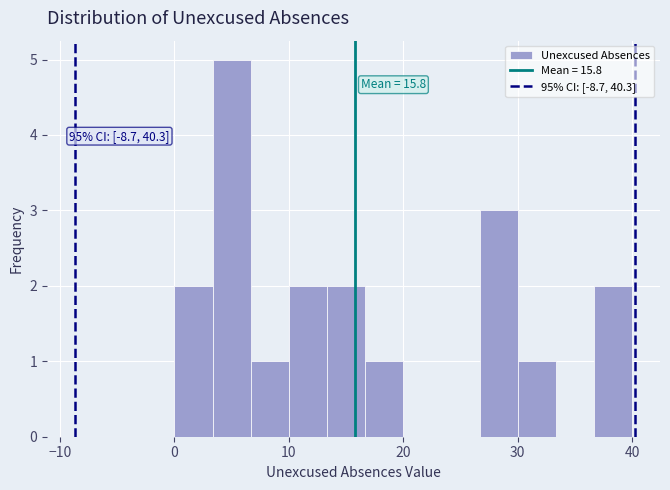

Read against the x-axis, roughly where is the centre of the tallest bar?

5